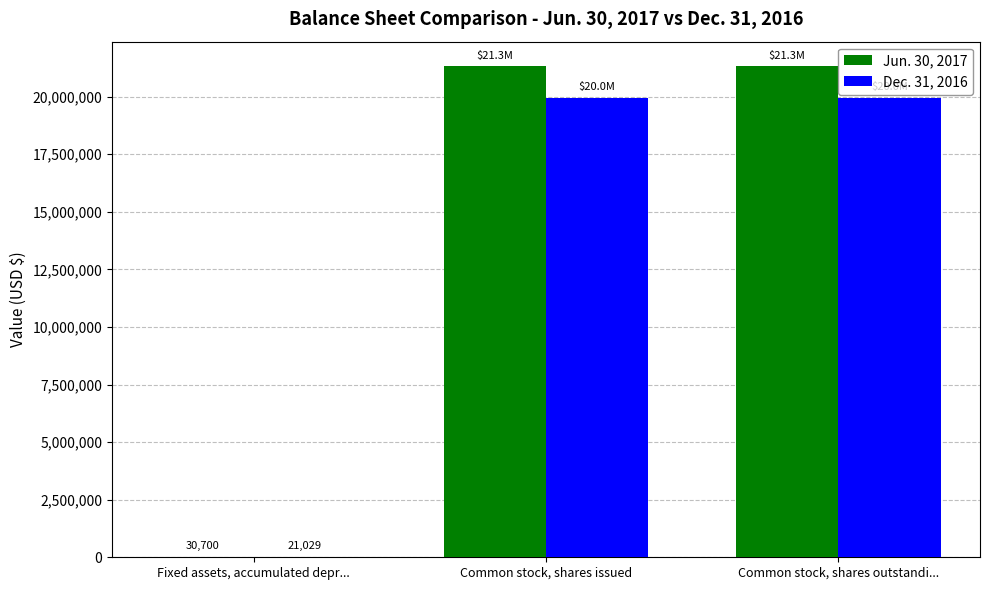

The Jun. 30, 2017 series shows 21321613 at Common stock, shares outstandi.... True or false?

True